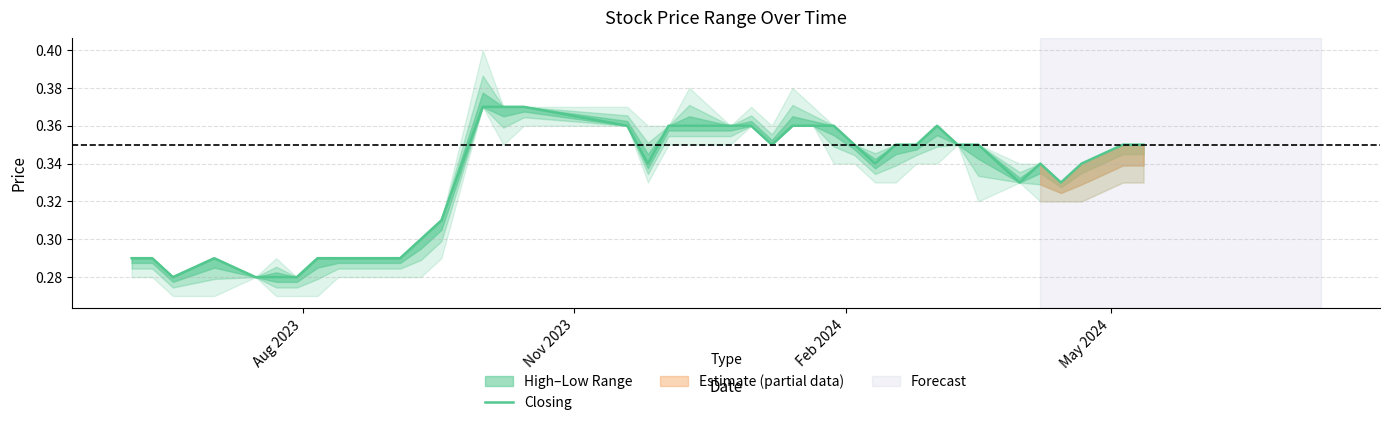

True or false: the data has more than 2 interior local peaks.

True